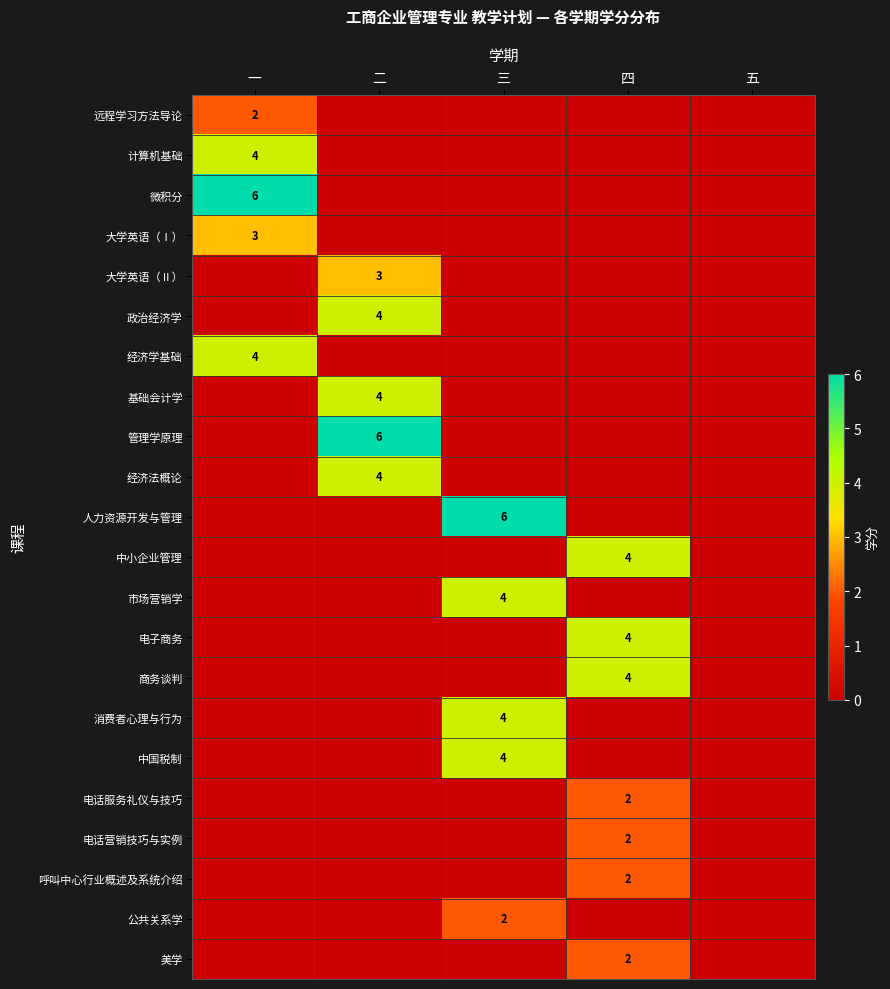

The value of 电话营销技巧与实例 at 四 is 3. True or false?

False